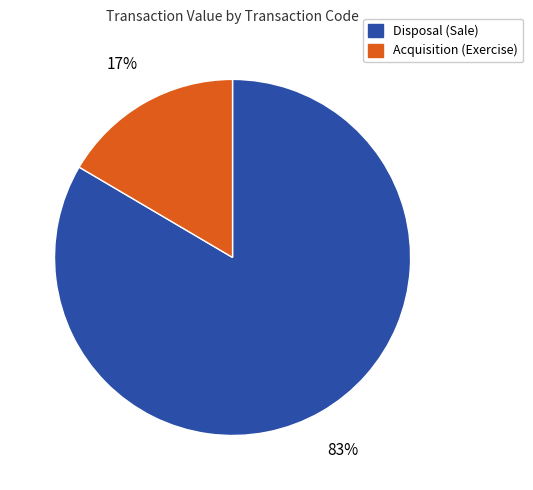

Does any single category account for the majority?

Yes